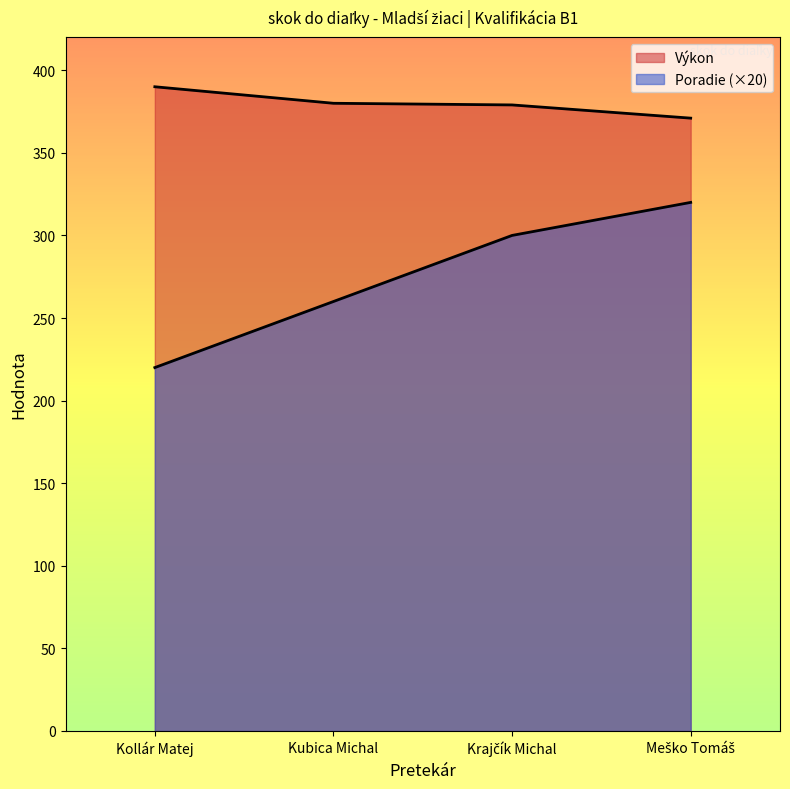

Which has a higher value, Krajčík Michal or Kubica Michal?

Krajčík Michal